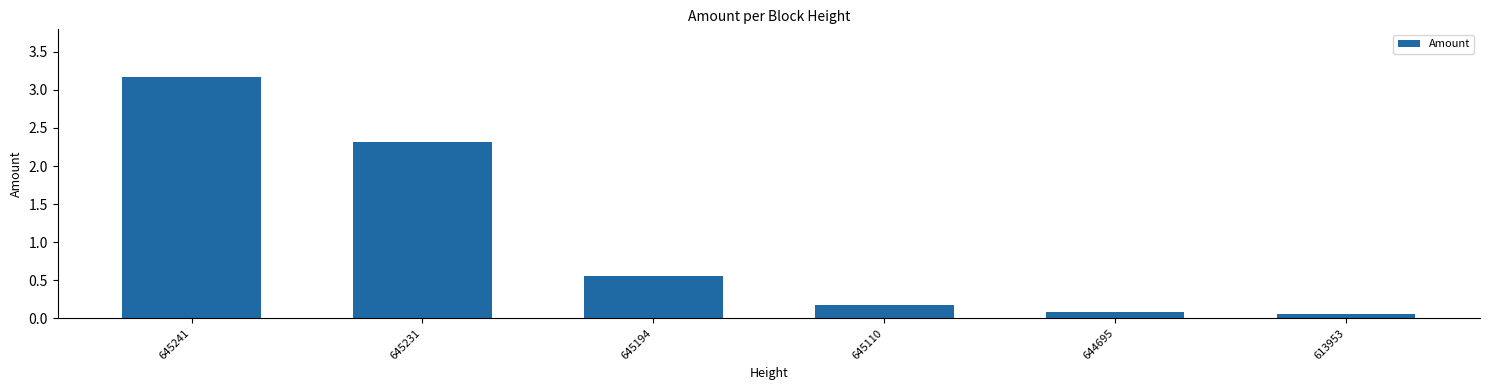

Which has a higher value, 645241 or 645194?

645241